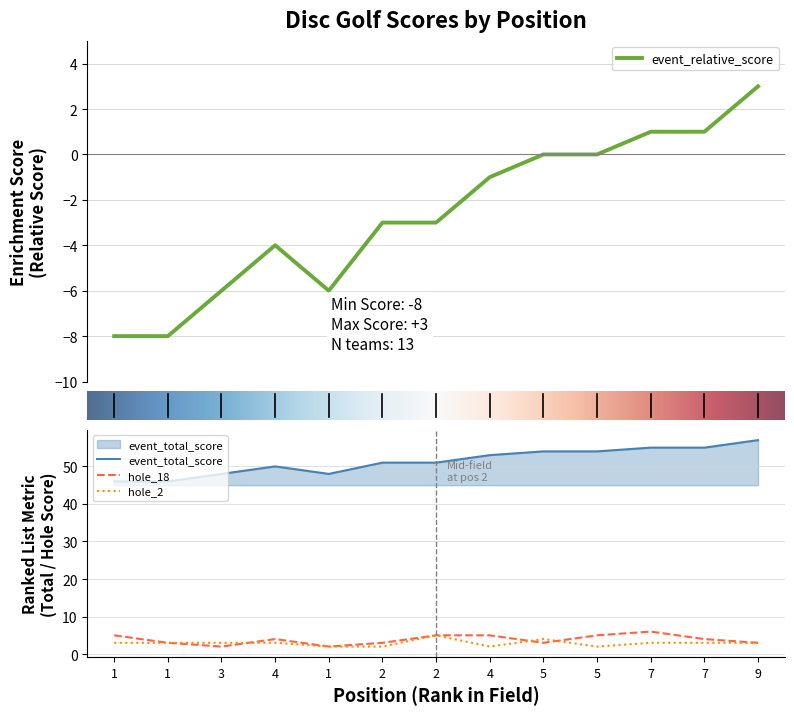

What is the difference between the event_total_score values at 2 and 5?

3